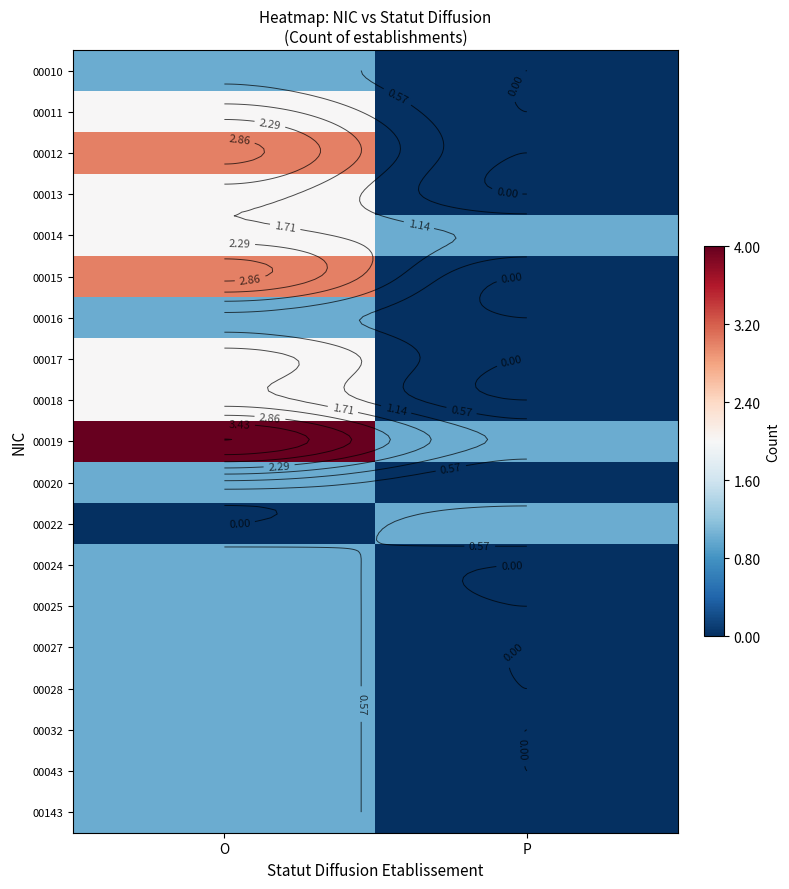

What is the average value of the 00013 series?

1